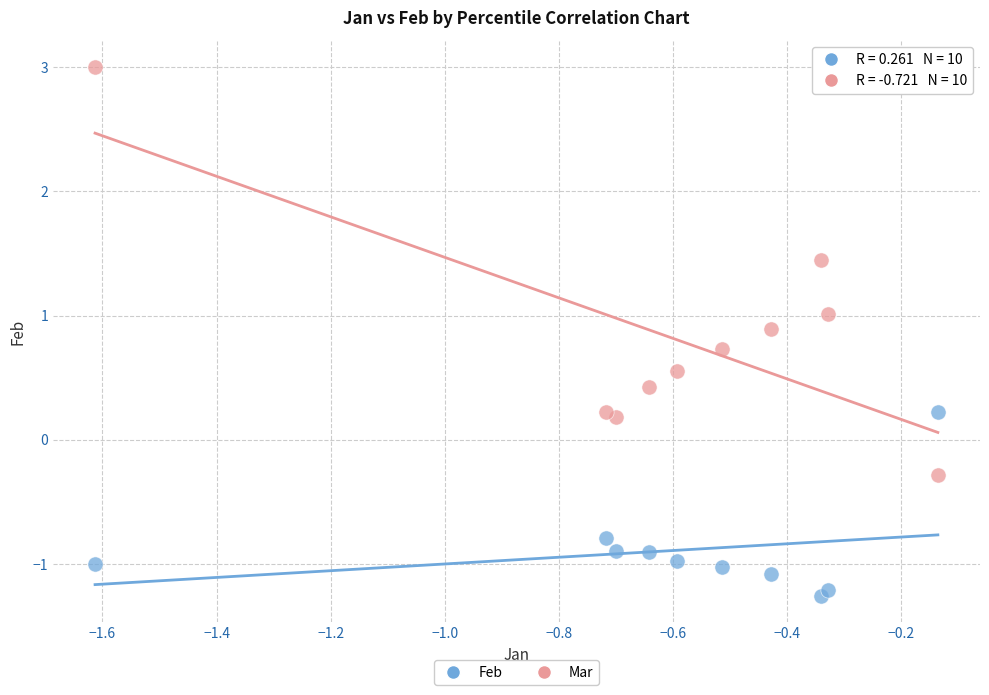

What are all the series names shown in the legend?

Feb, Mar